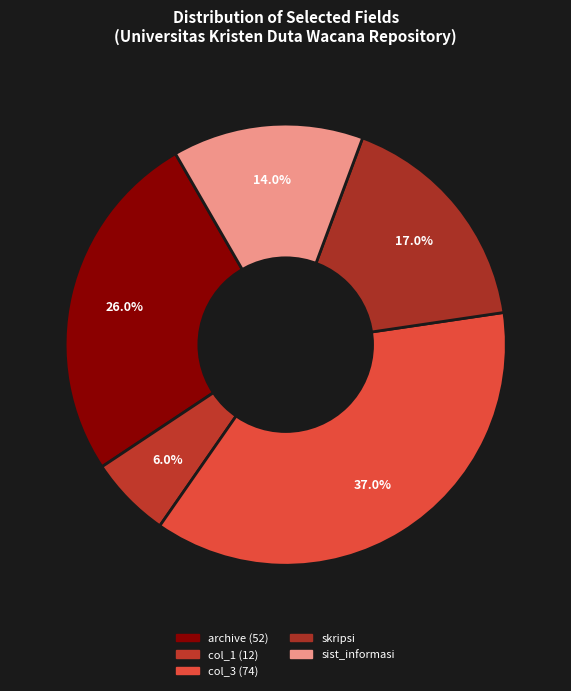

To the nearest percent, what is the average slice percentage?

20%